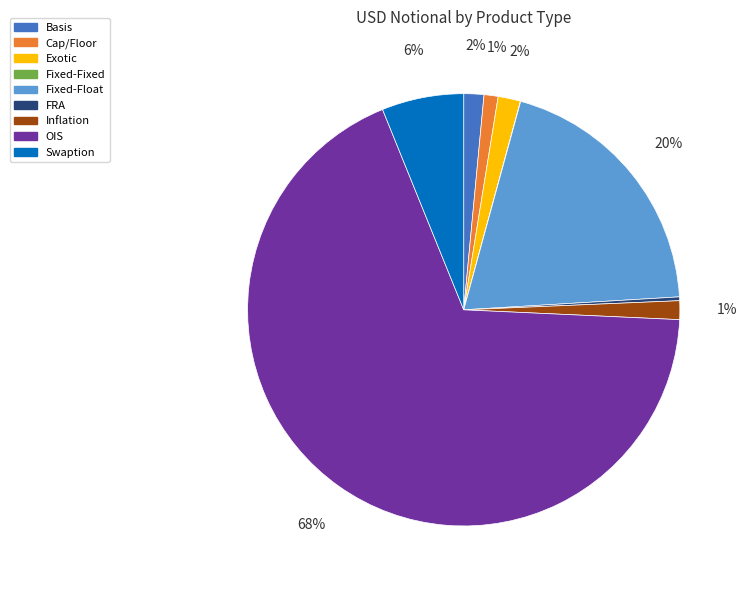

To the nearest percent, what is the average slice percentage?

11%